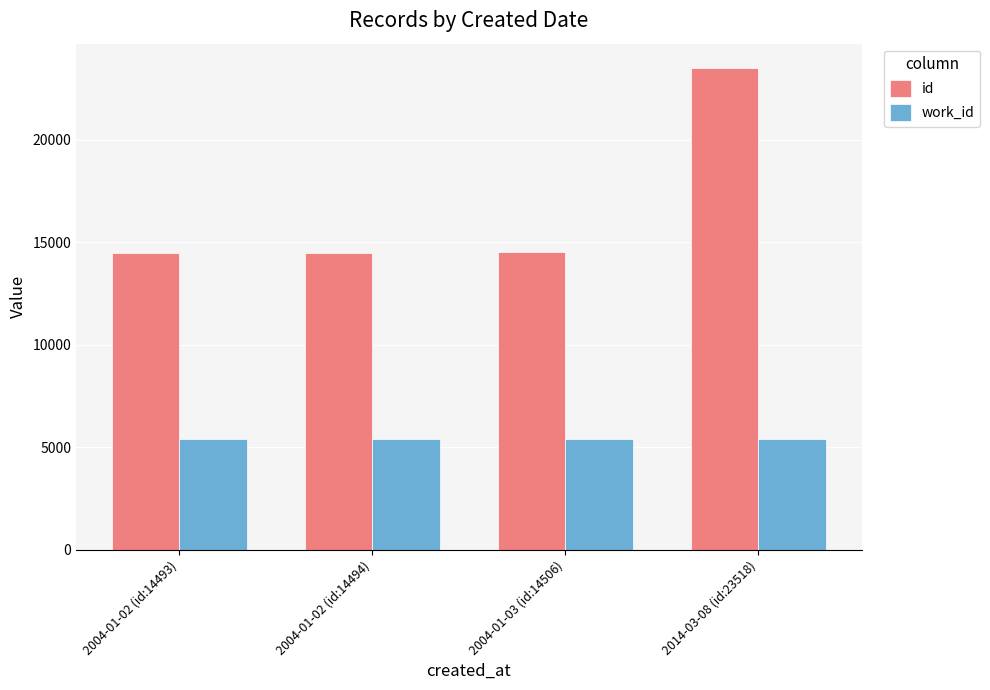

What is the difference between the maximum and second lowest values in the work_id series?

5